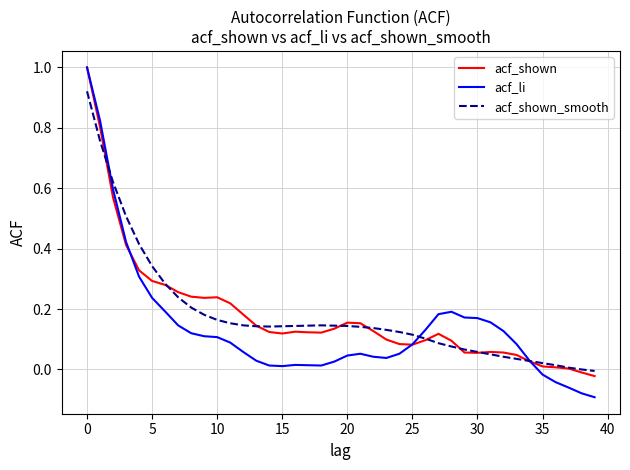

True or false: acf_li has more than 0 interior local peaks.

True